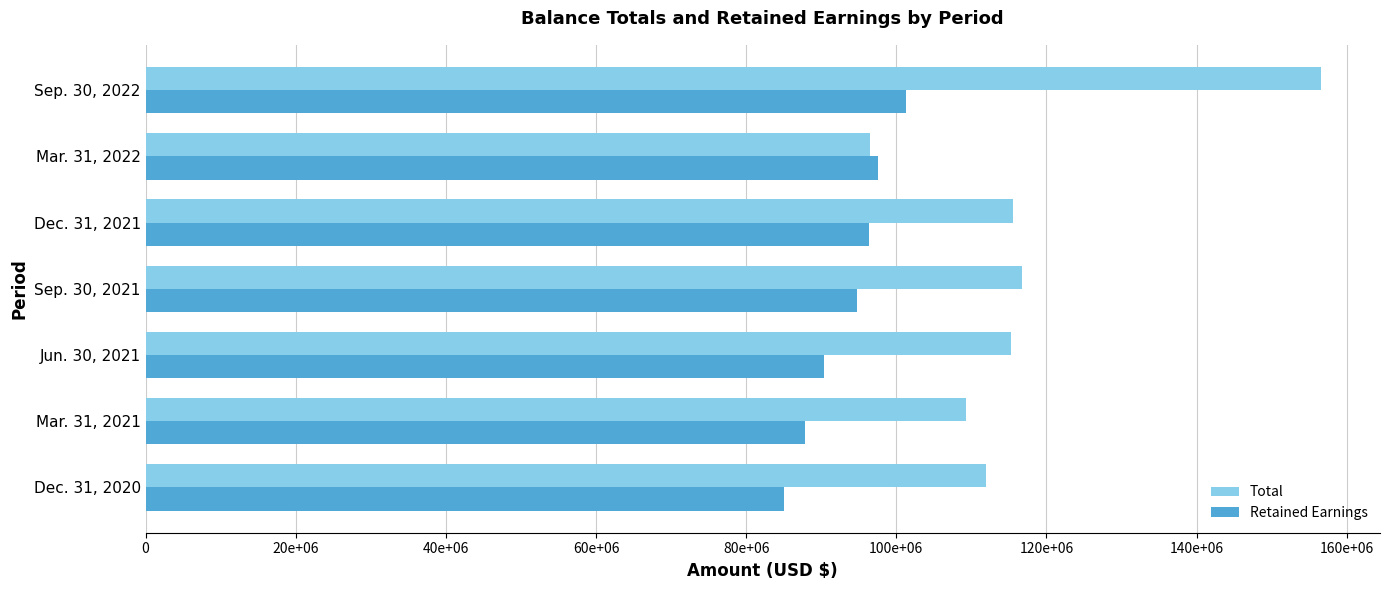

What is the minimum value shown in the chart?

85030783